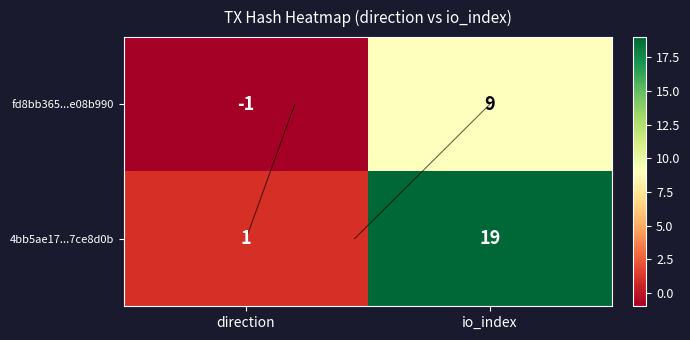

What is the difference between the maximum and minimum values in the fd8bb365...e08b990 series?

10